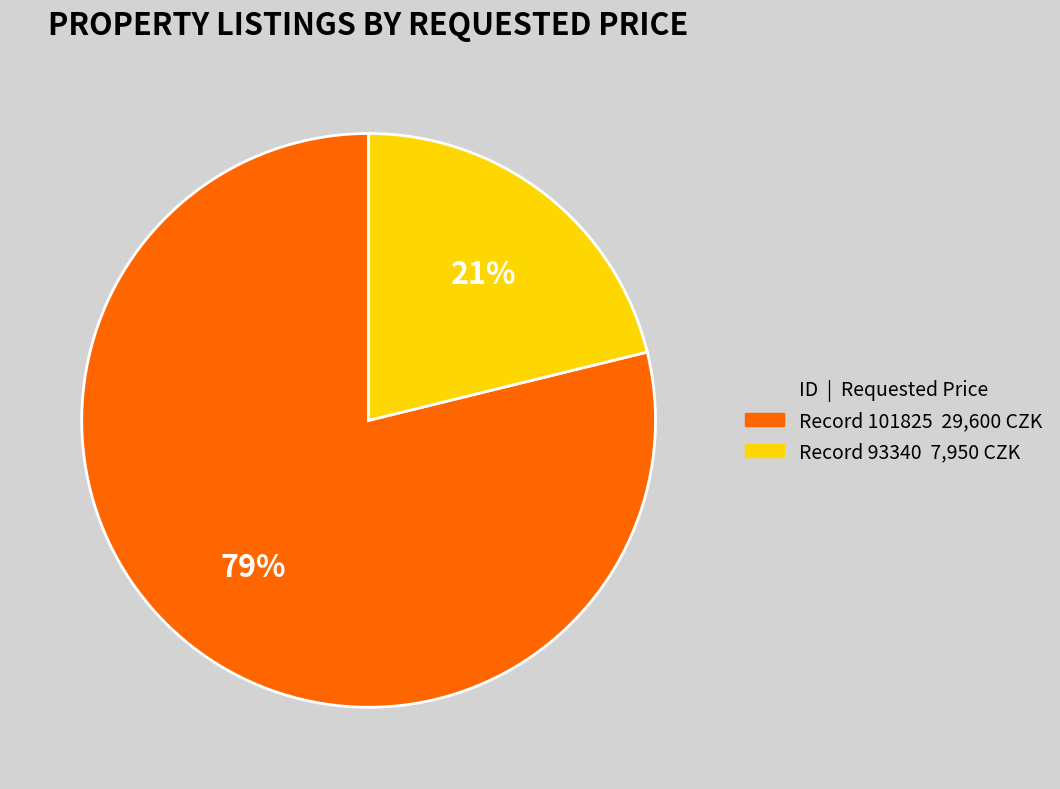

Does any single category account for the majority?

Yes